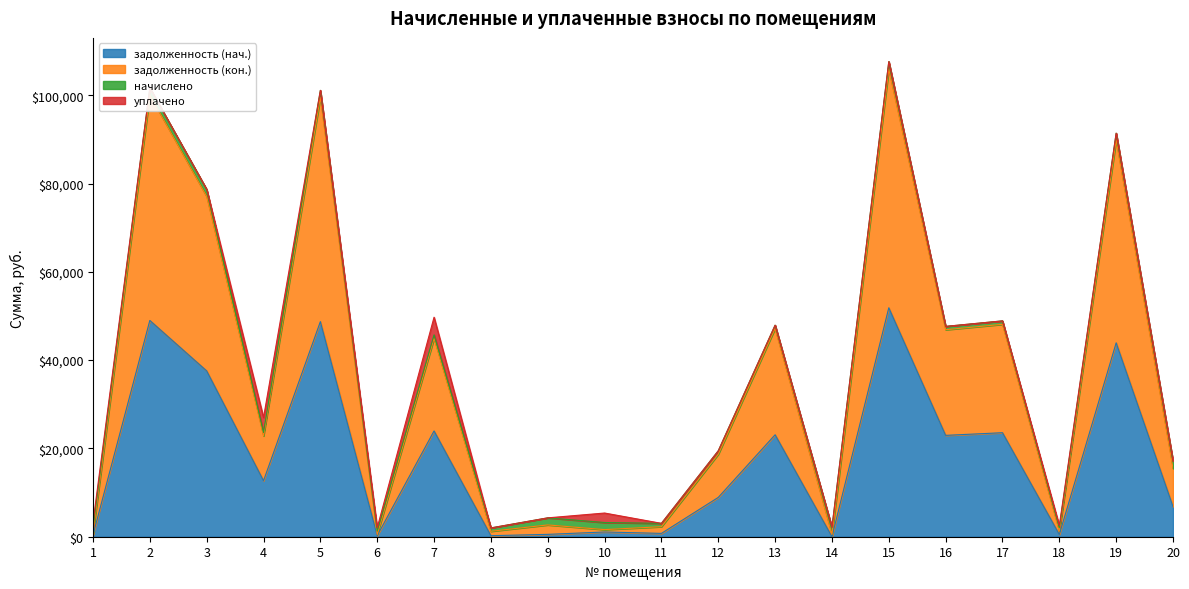

What is the value of the задолженность (нач.) point at the 20th from the left?

6835.2